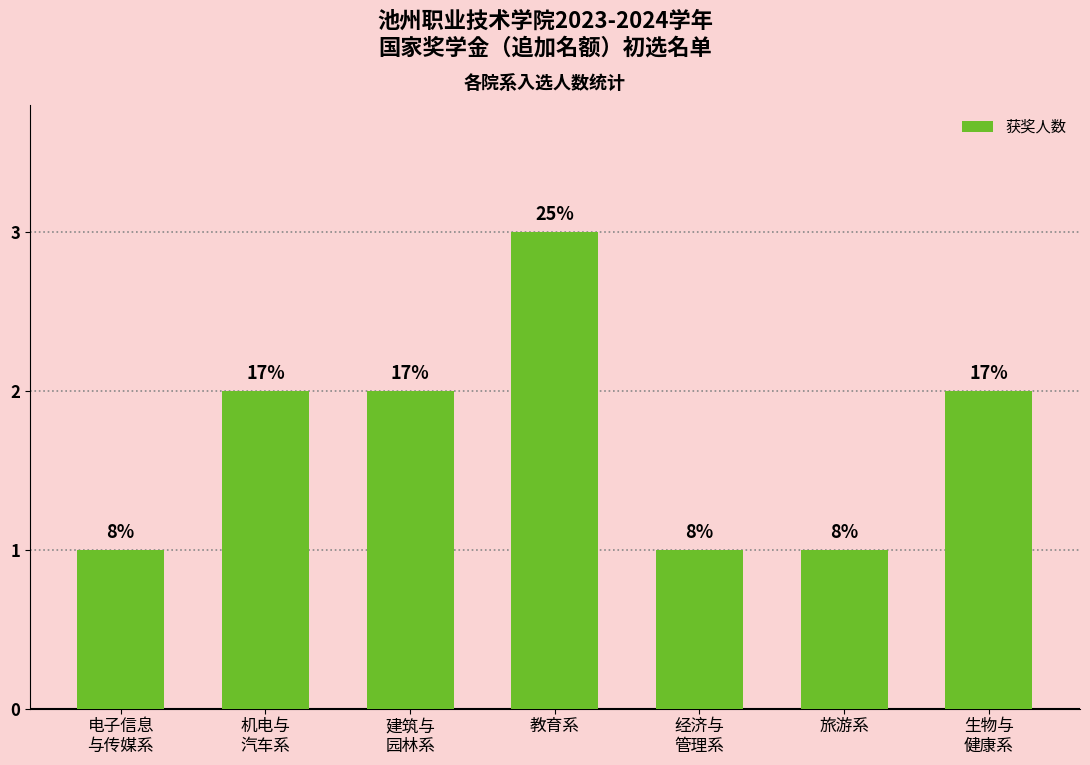

How many bars are there in total?

7